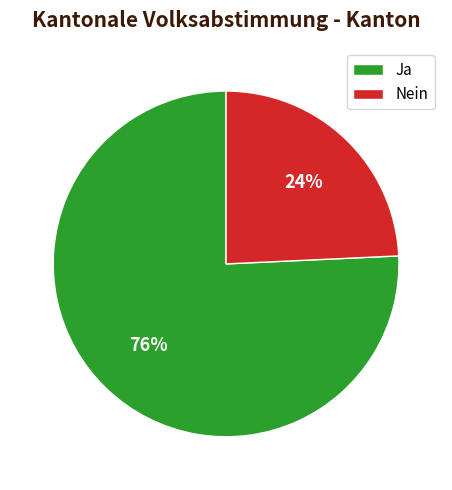

Count the number of slices in the pie.

2